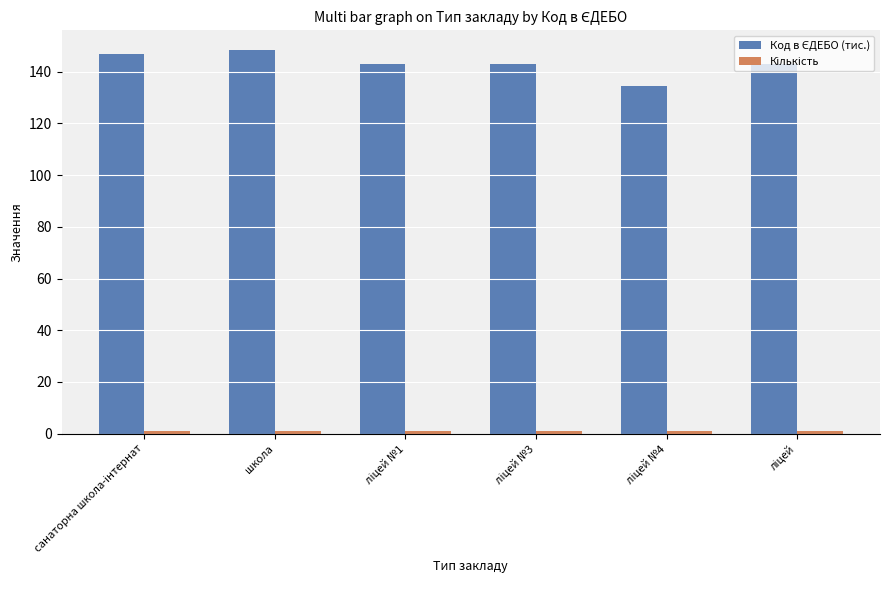

At how many categories does at least one series exceed 51?

6